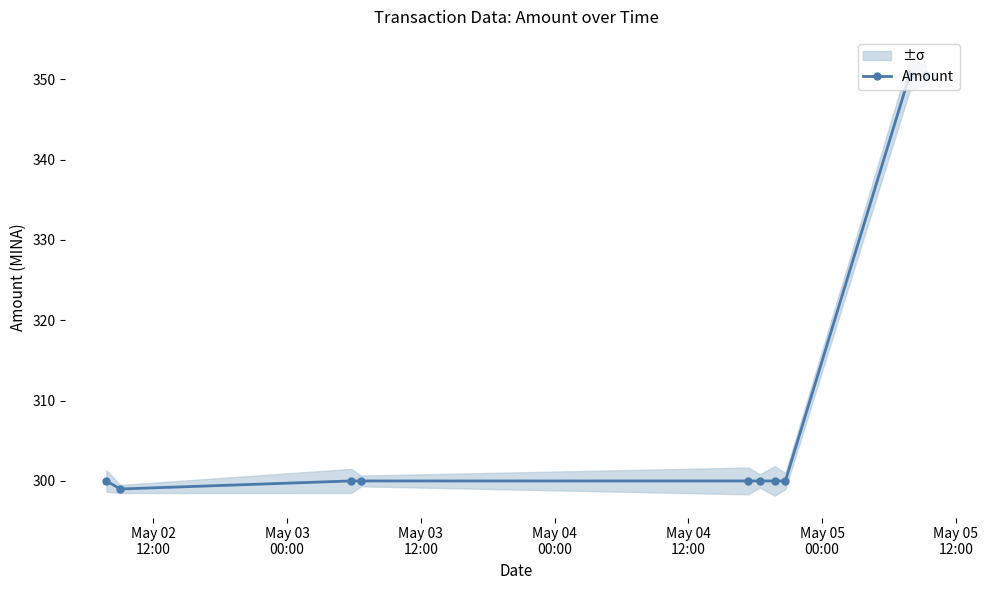

Reading left to right, transcribe all the data shown in this chart.

300.0	299.0	300.0	300.0	300.0	300.0	300.0	300.0	350.5	350.5